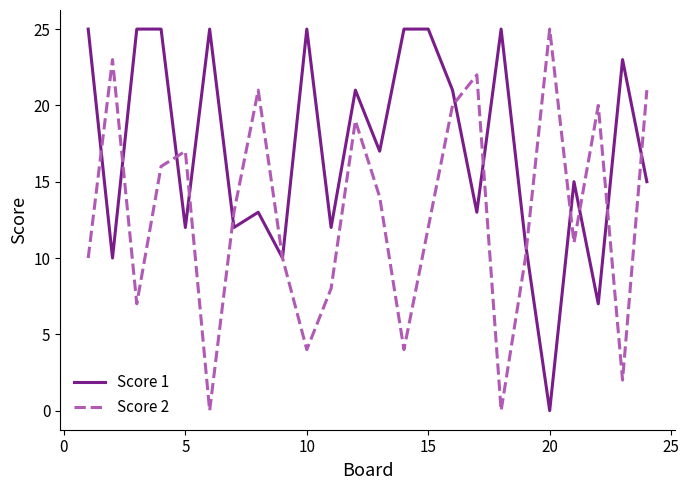

Which series has the largest total across all categories?

Score 1